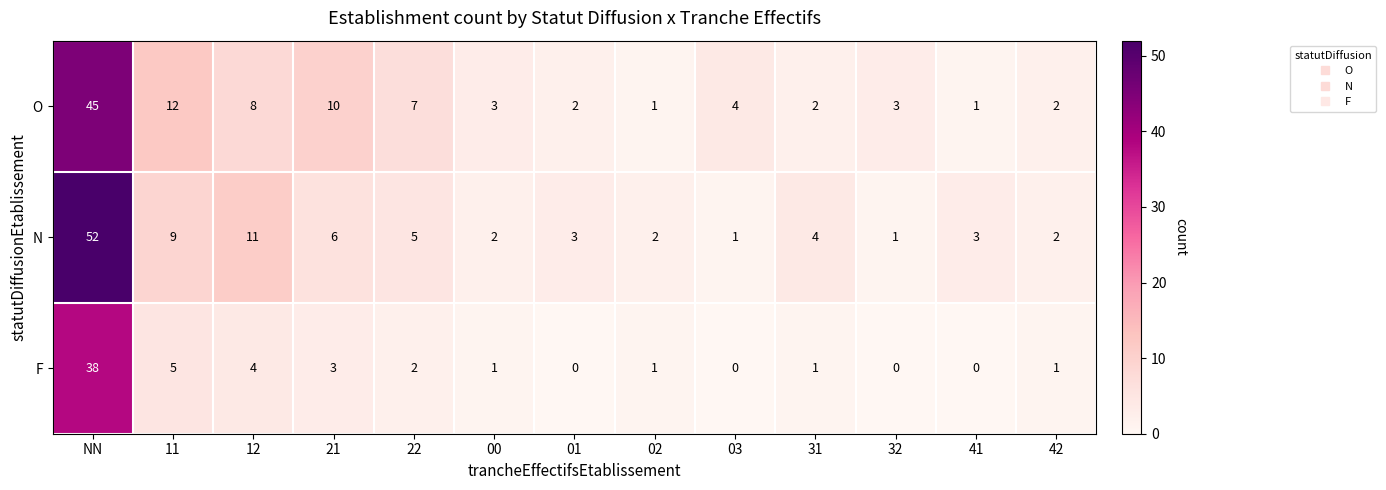

Where is N nearest to the value 26?

12